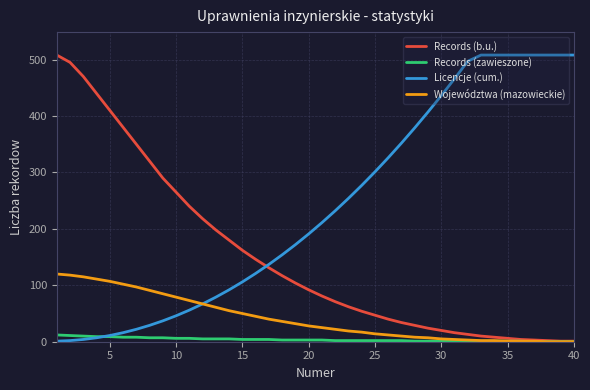

What is the average value of the Records (zawieszone) series?

4